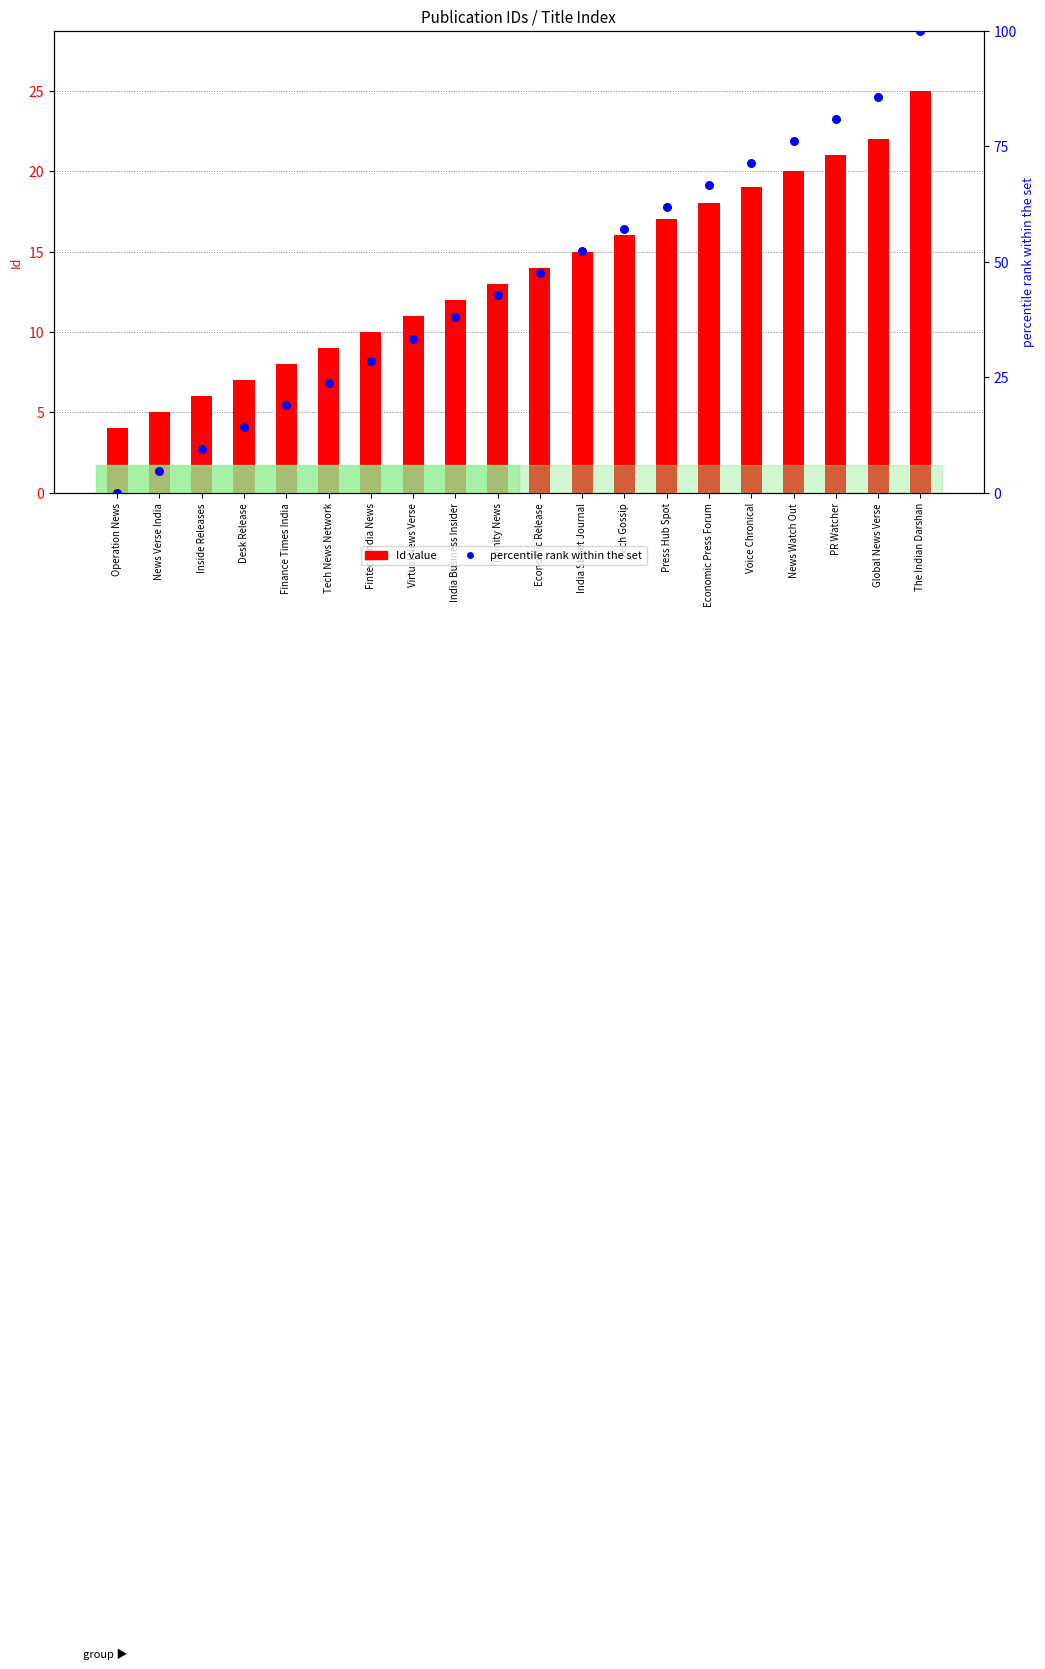

Which series contains the highest Y value?

percentile rank within the set